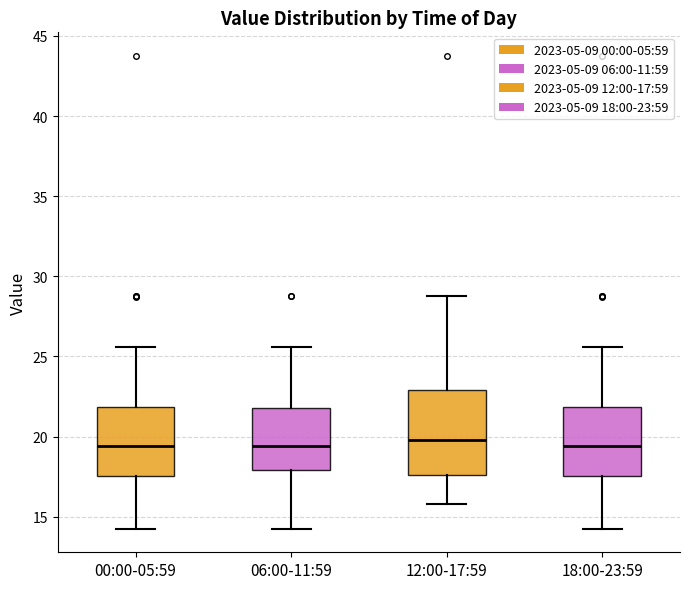

Comparing the boxes themselves (not the whiskers), which one is the tallest?

12:00-17:59